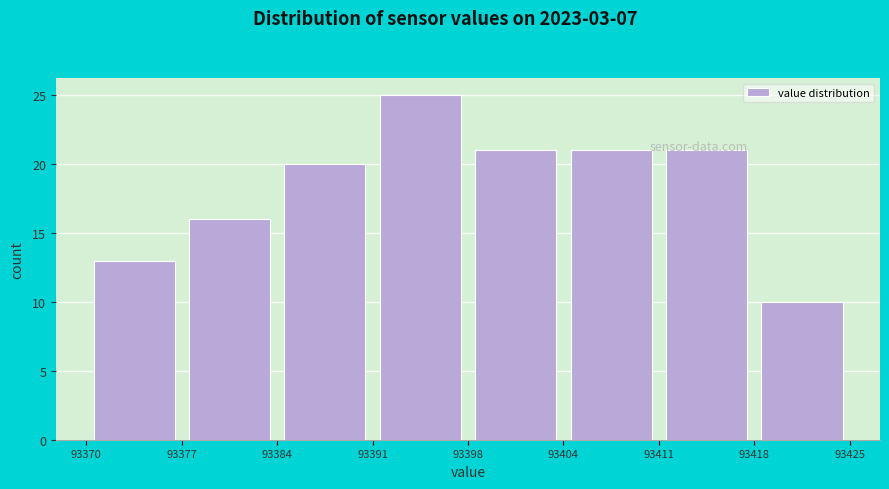

What is the height of the bar covering 93391 to 93398 on the x-axis? The values are not printed on the chart, so give them approximately, as read against the axis.

25